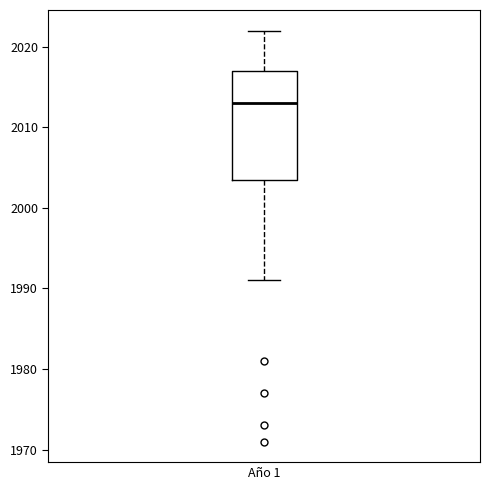

Read this box plot against the y-axis: the position of the median line, the range covered by the box, and the ends of both whiskers. The values are not printed on the chart, so give them approximately, as read against the axis.

median 2013, box 2004 to 2017, whiskers 1991 to 2022